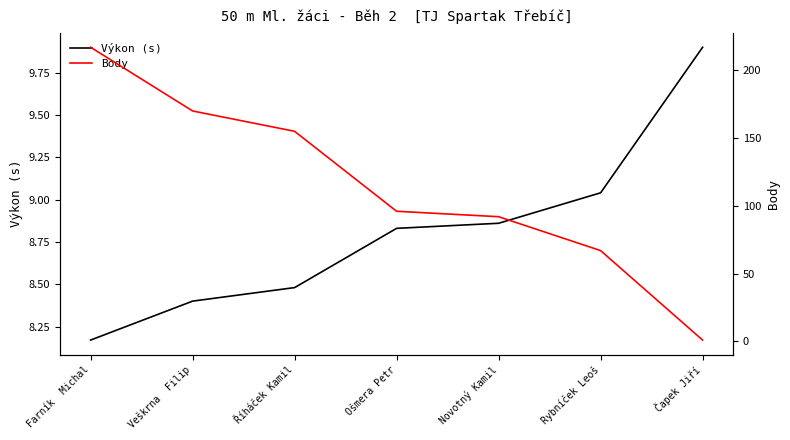

What is the difference between the Výkon (s) values at Veškrna  Filip and Říháček Kamil?

0.1